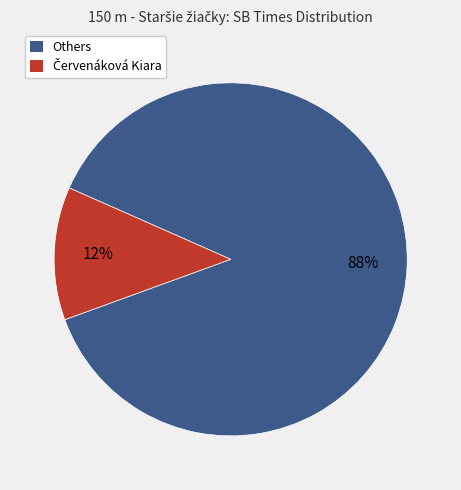

To the nearest percent, what is the average slice percentage?

50%